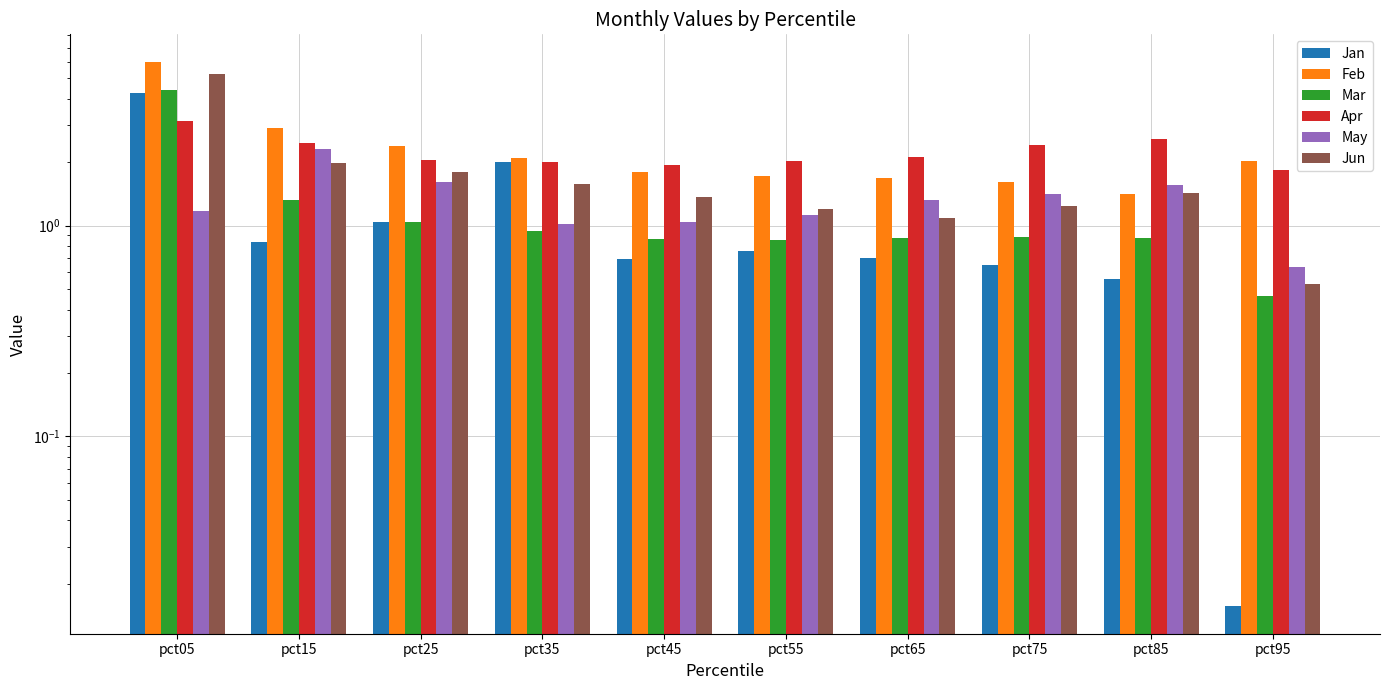

At how many categories does at least one series exceed 1?

10